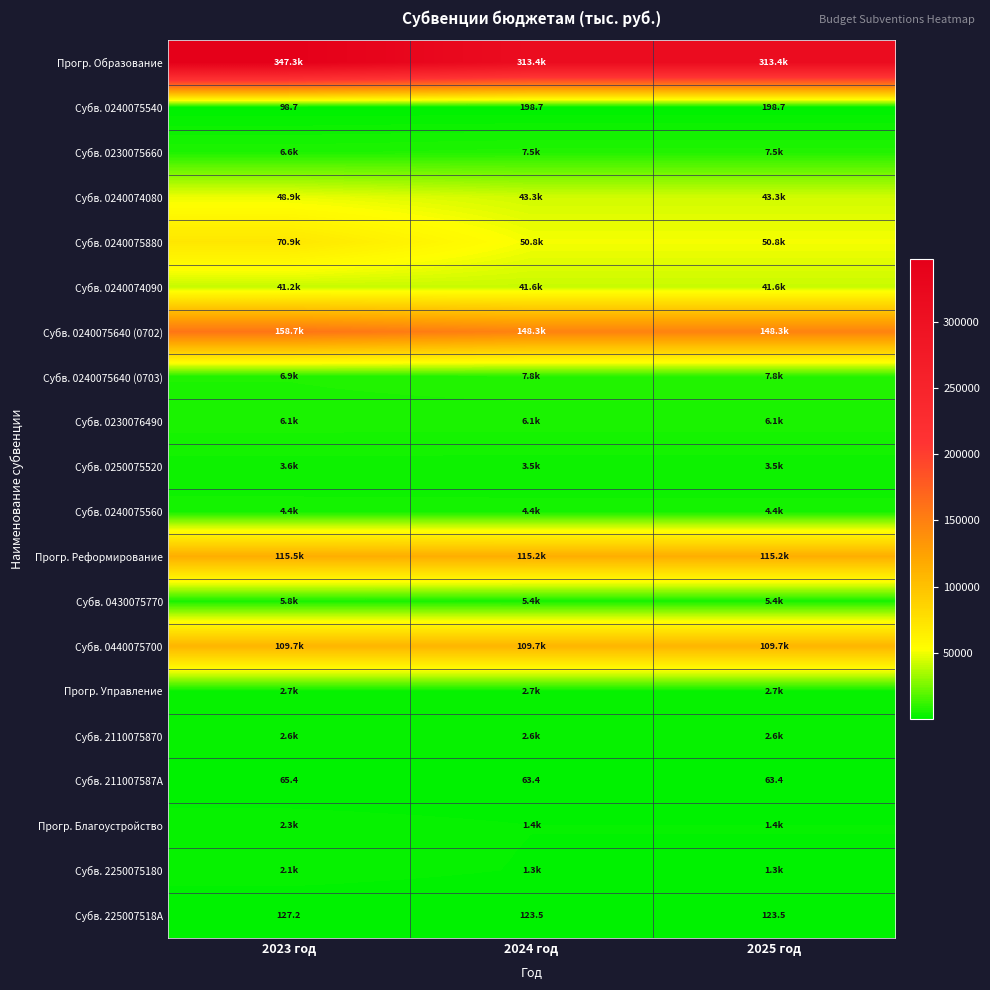

Is it true that Субв. 211007587A equals 84.7 at 2025 год?

False